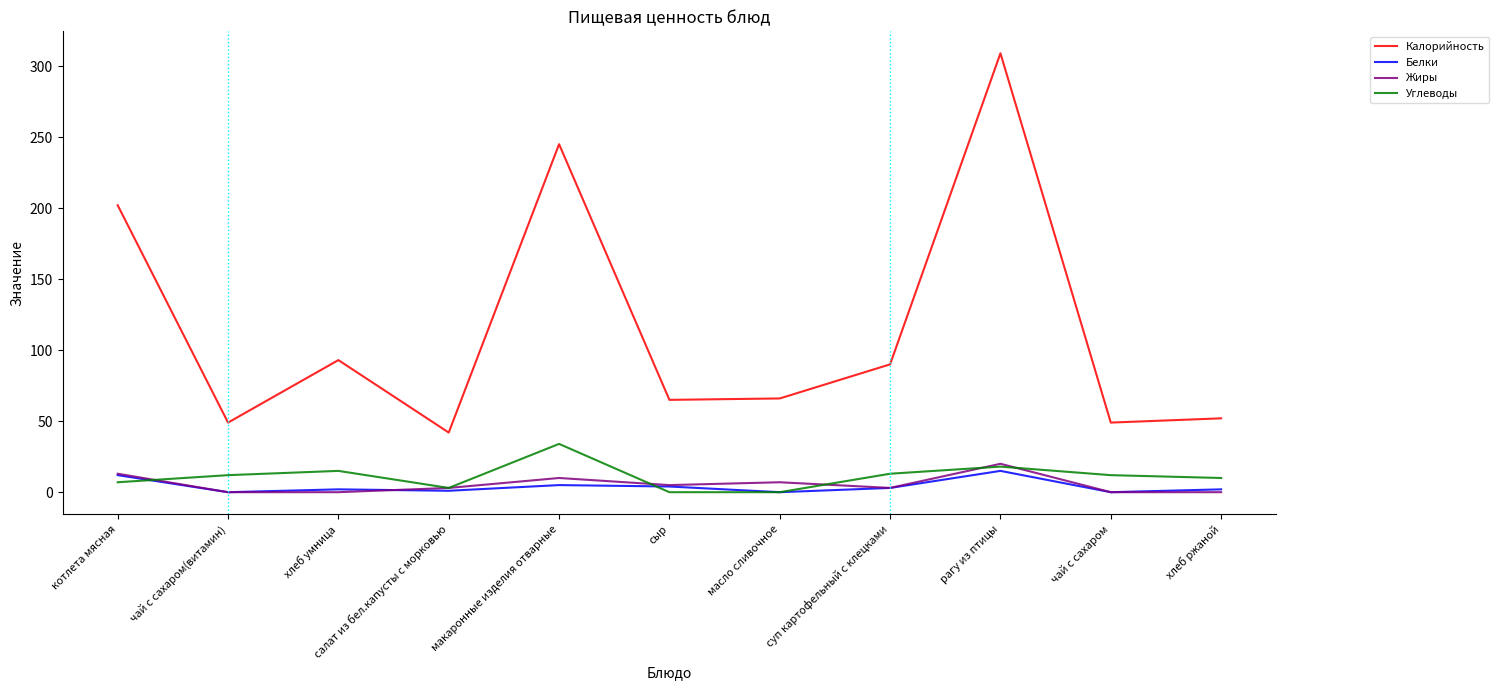

List the series in order of their peak value, highest first.

Калорийность, Углеводы, Жиры, Белки